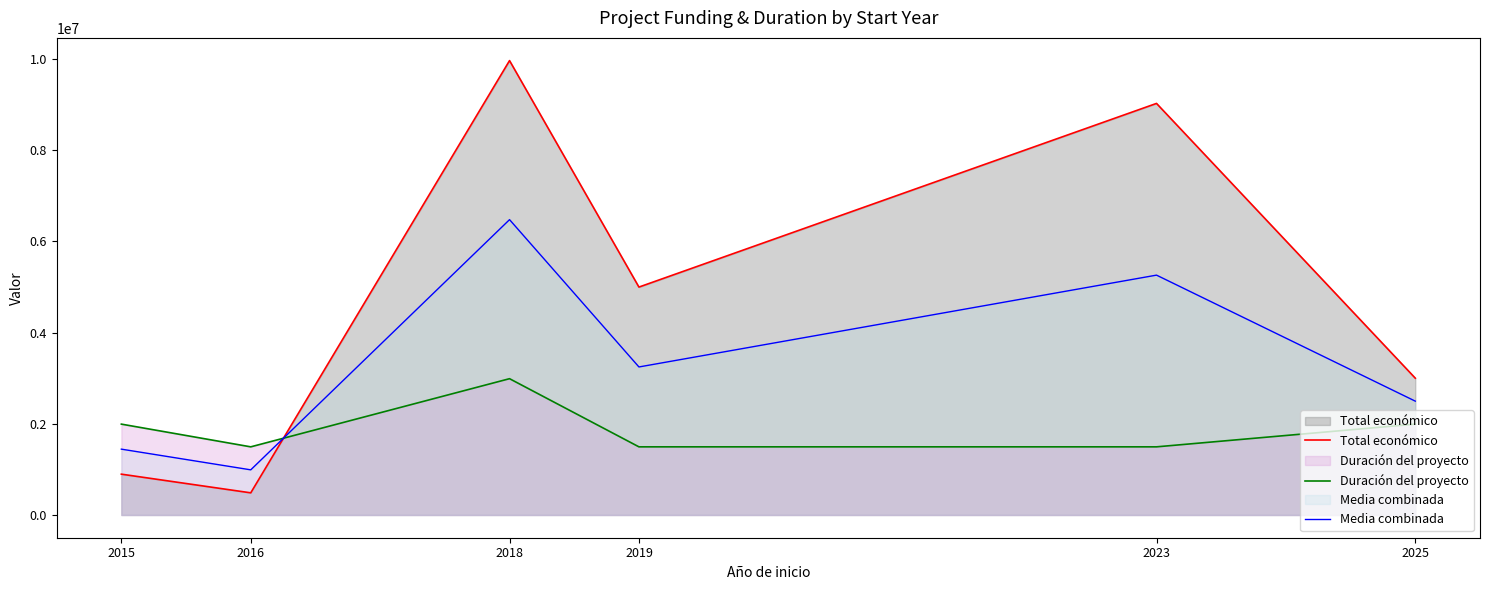

What is the approximate value of Total económico at 2023?

9025268.0